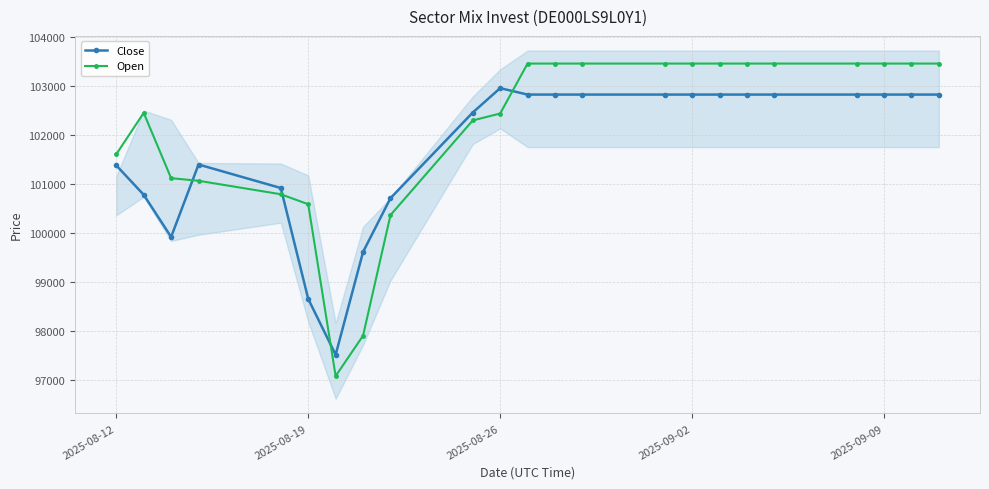

What is the minimum value for Open?

97085